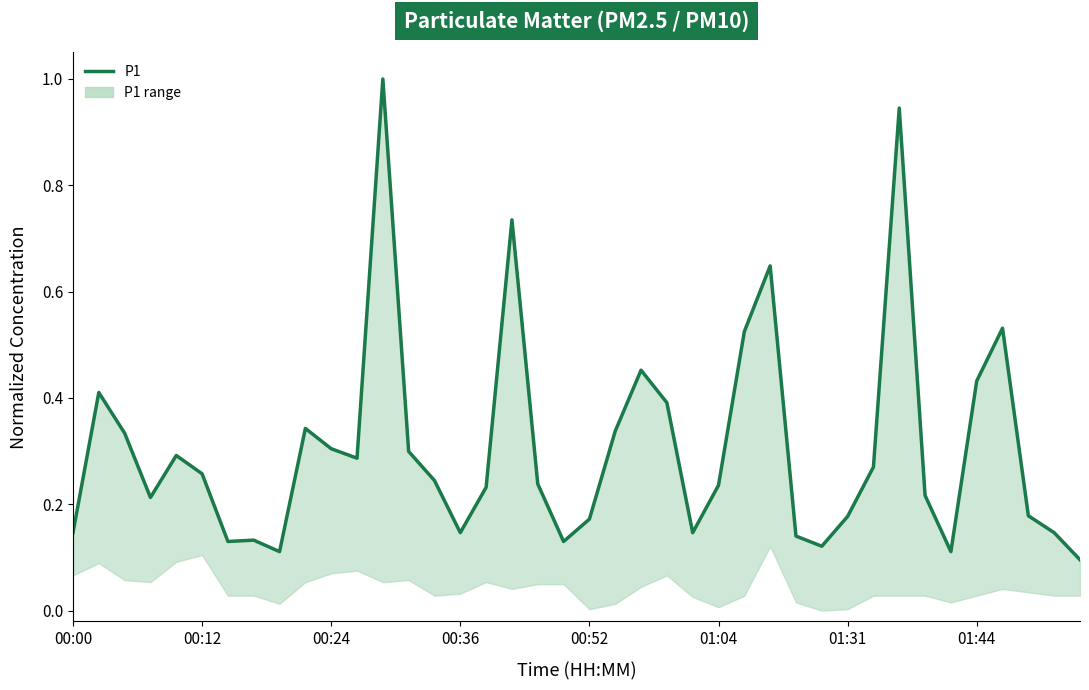

Is it true that the value at 28 is 0.2?

False